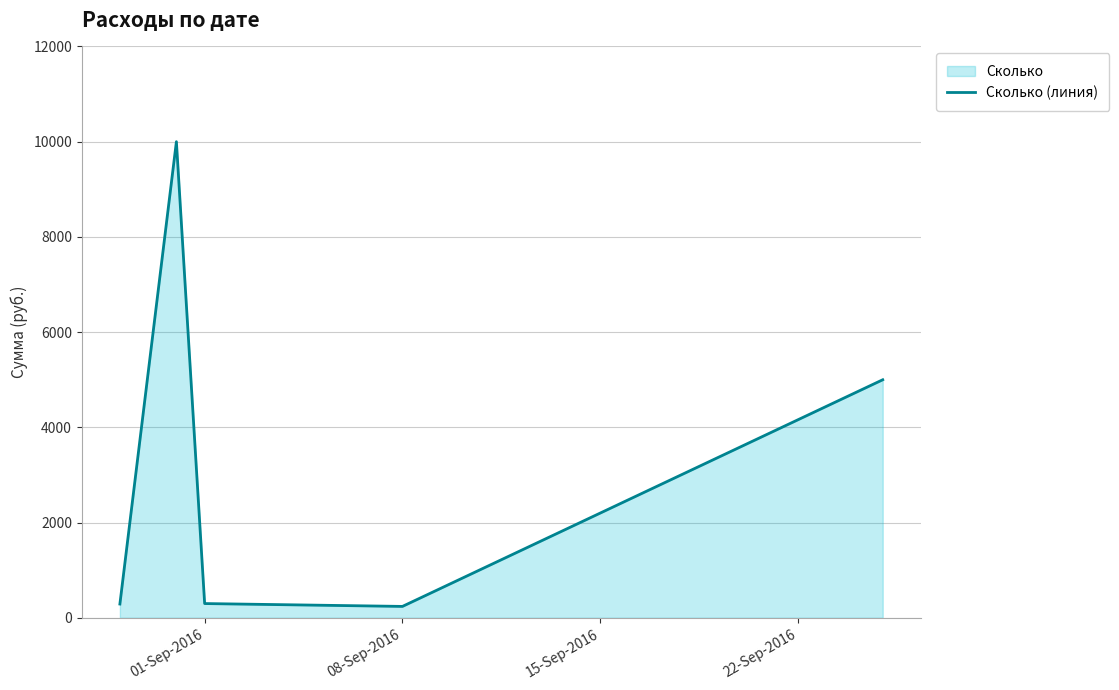

What is the difference between the maximum and minimum values?

9760